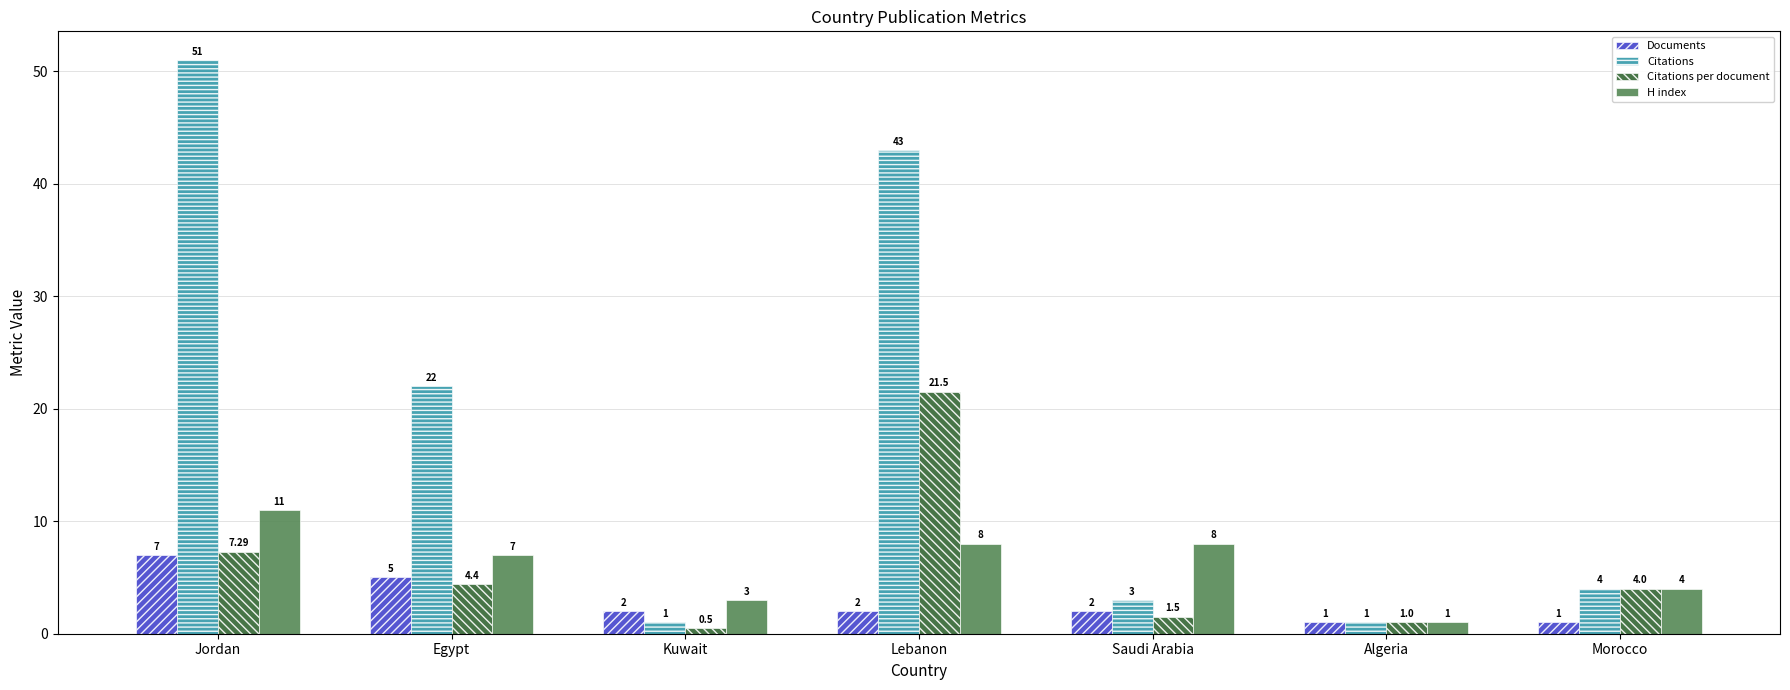

What is the maximum value for Documents?

7.0